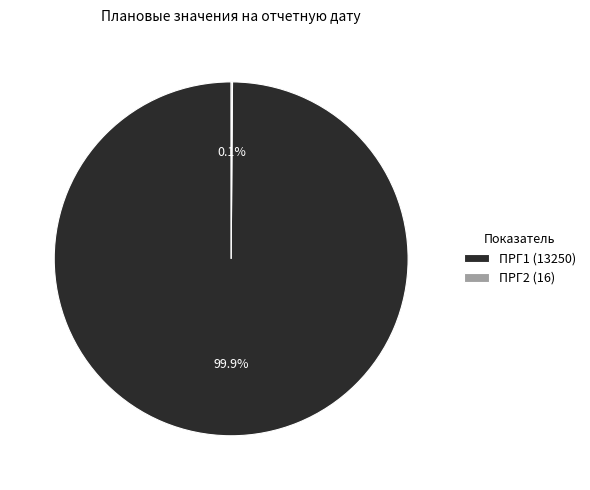

To the nearest percent, what portion does ПРГ1 represent?

100%